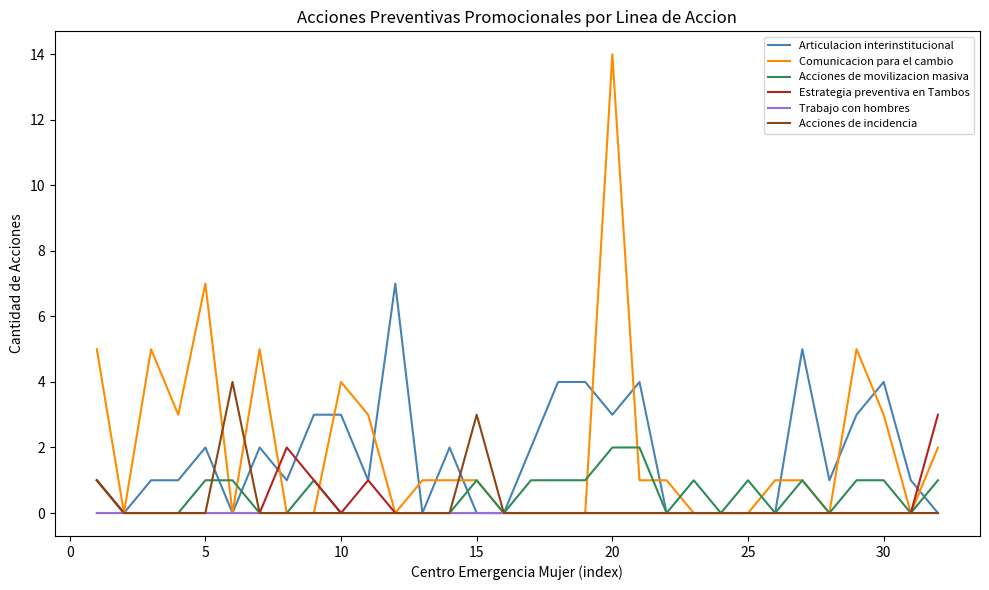

What is the highest value of the Comunicacion para el cambio series?

14